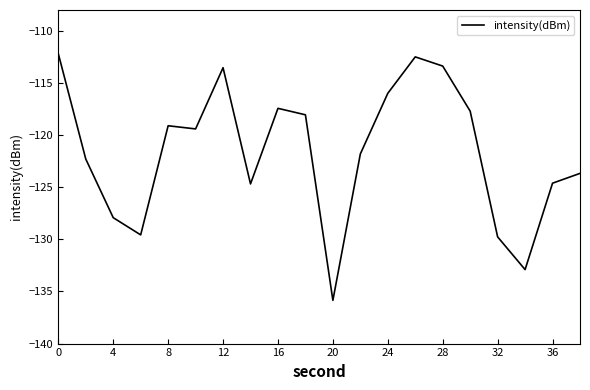

What is the difference between the maximum and minimum values?

23.7